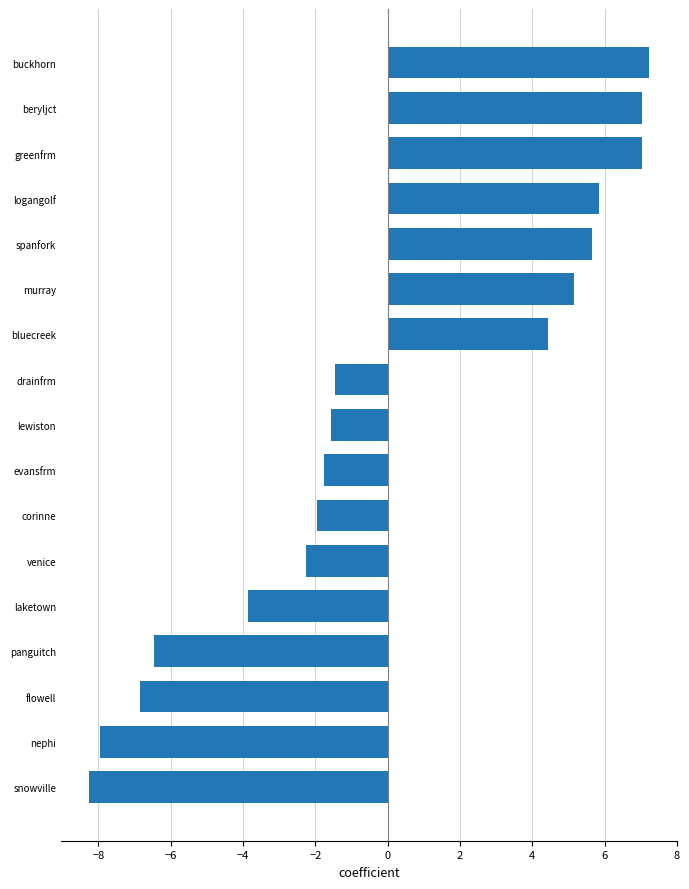

The chart shows a value of 5.1 at murray. True or false?

True